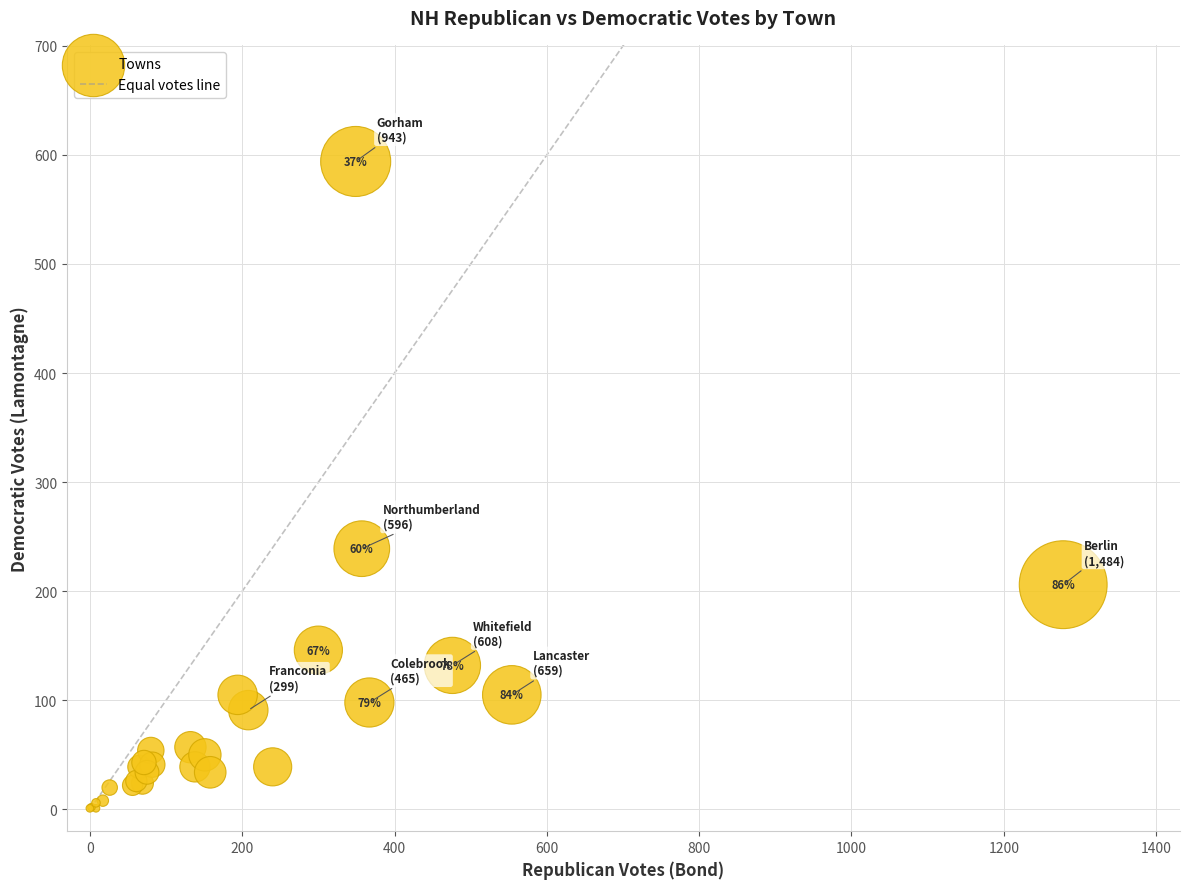

What Y value in the scatter plot is closest to 297?

239